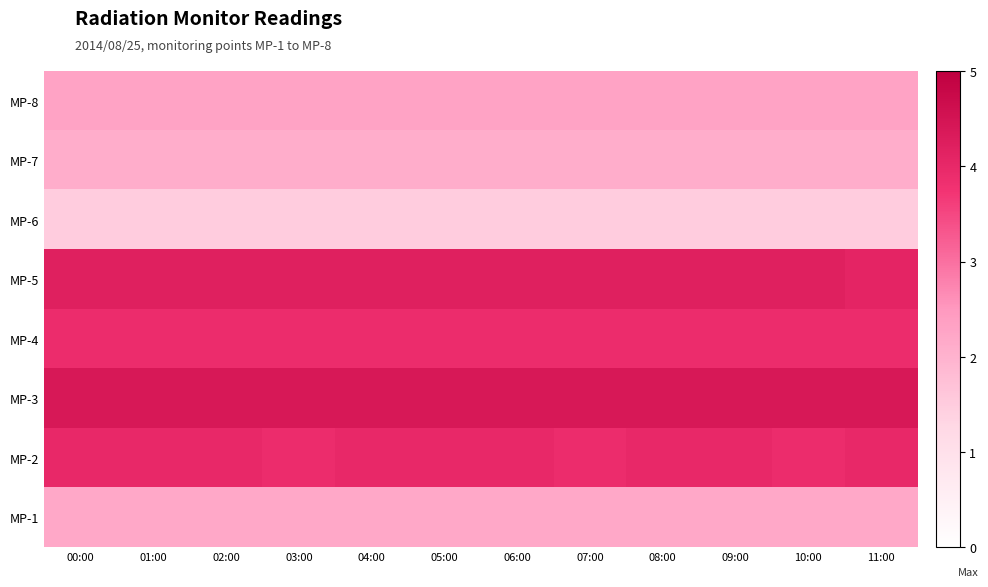

What is the spread (max minus min) of values at 04:00?

2.9